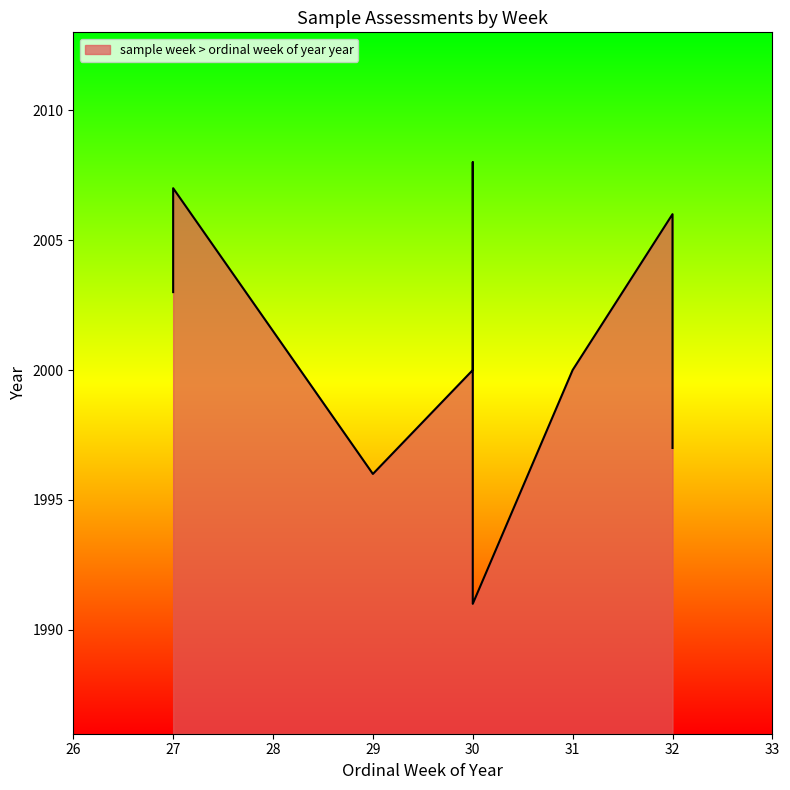

Rank the categories by value from highest to lowest.

30, 27, 32, 30, 27, 30, 31, 32, 29, 30